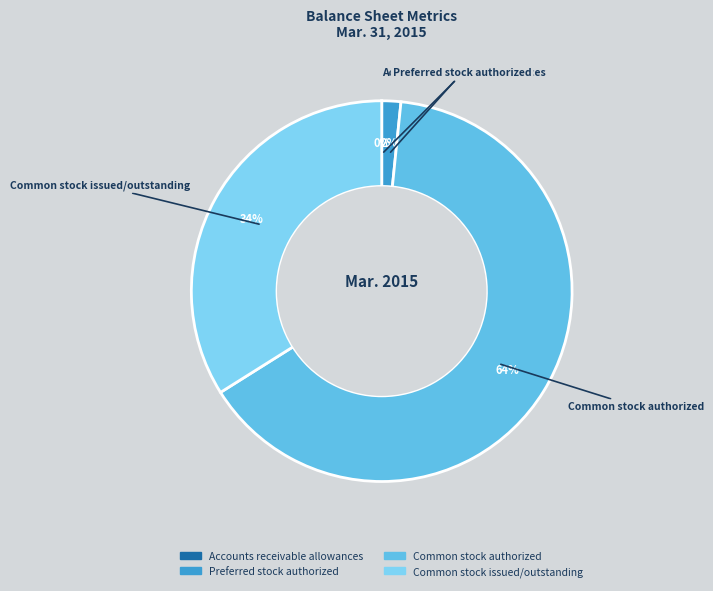

Approximately how many times larger is the value at Common stock authorized compared to Common stock issued/outstanding?

1.9